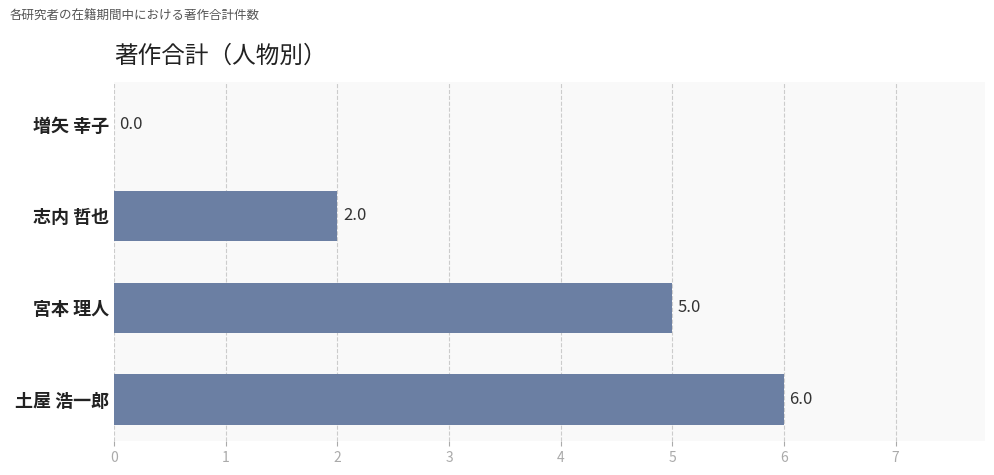

What is the sum of all values?

13